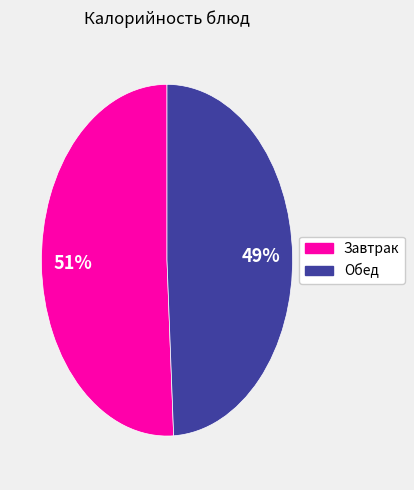

Does any single category account for the majority?

Yes